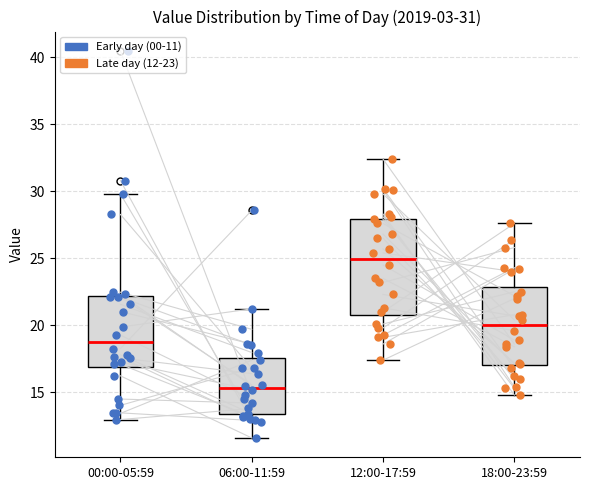

Reading left to right, transcribe this box plot: for each box, give where its median line is, the range the box spans, and where its two whiskers end, as read against the y-axis. The values are not printed on the chart, so give them approximately, as read against the axis.

00:00-05:59: median 19.0, box 17.0 to 22.0, whiskers 13.0 to 30.0
06:00-11:59: median 15.5, box 13.5 to 17.5, whiskers 11.5 to 21.0
12:00-17:59: median 25.0, box 21.0 to 28.0, whiskers 17.5 to 32.5
18:00-23:59: median 20.0, box 17.0 to 23.0, whiskers 15.0 to 27.5